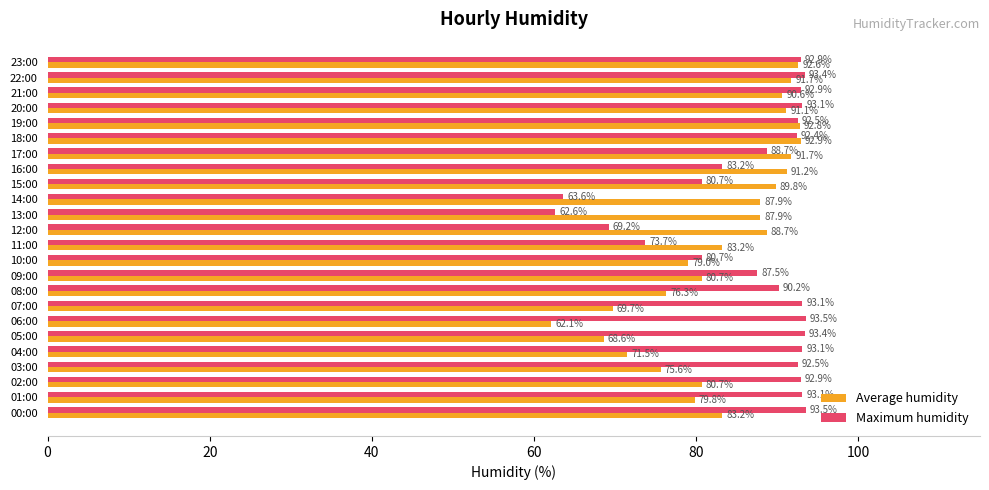

Rank the series at 15:00 from highest to lowest value.

Average humidity, Maximum humidity